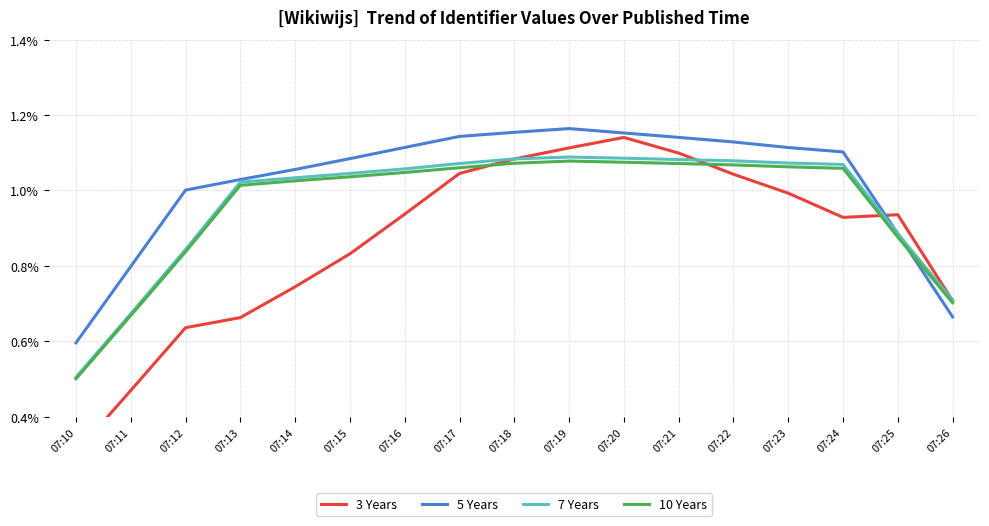

Does the chart have visible grid lines?

Yes